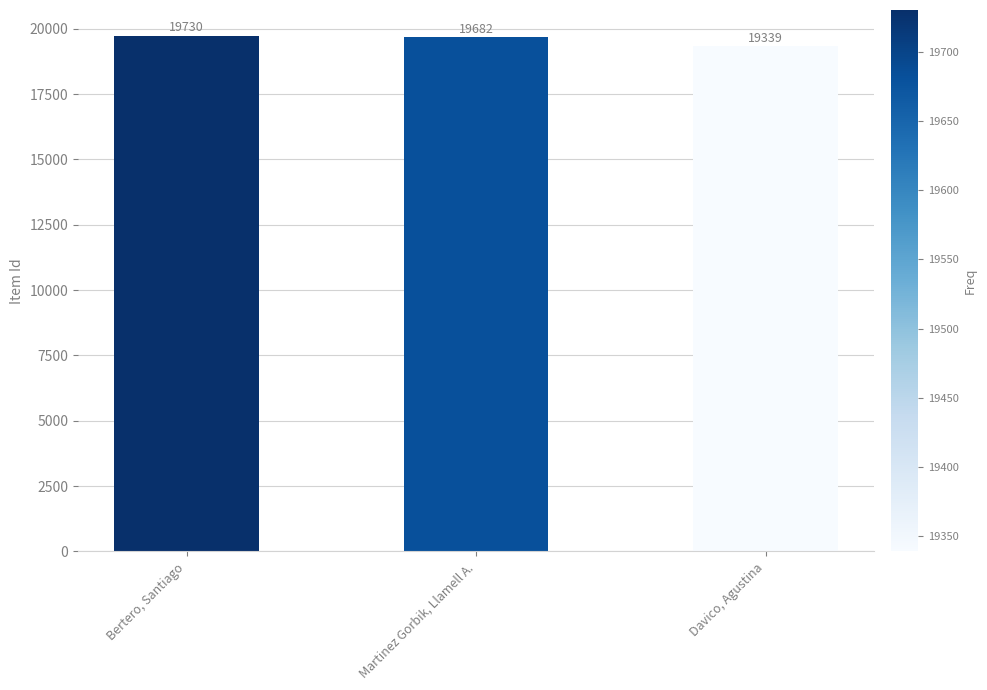

Which has a higher value, Bertero, Santiago or Martinez Gorbik, Llamell A.?

Bertero, Santiago